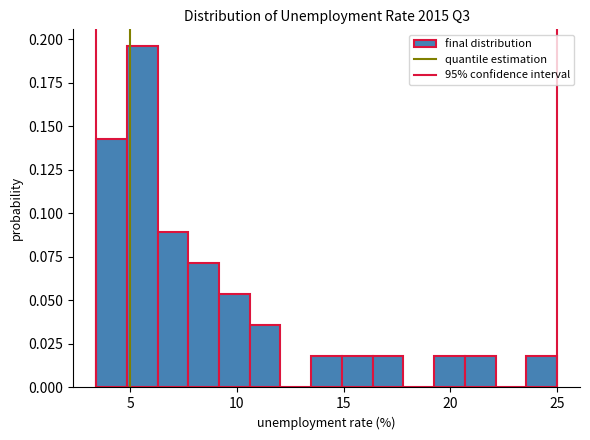

Around what value on the x-axis is the tallest bar? Give the approximate position of its centre, as read against the axis.

5.5